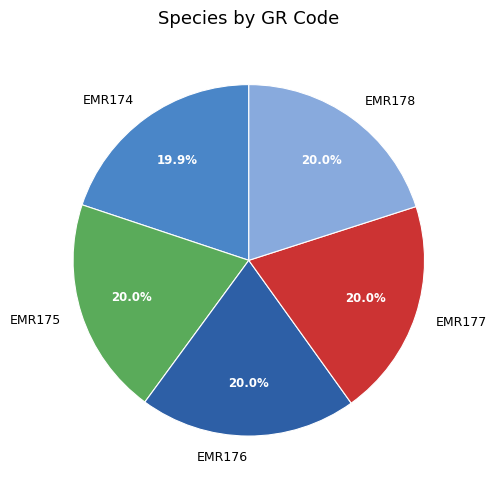

What is the ratio of the value at EMR177 to the value at EMR175?

1.0